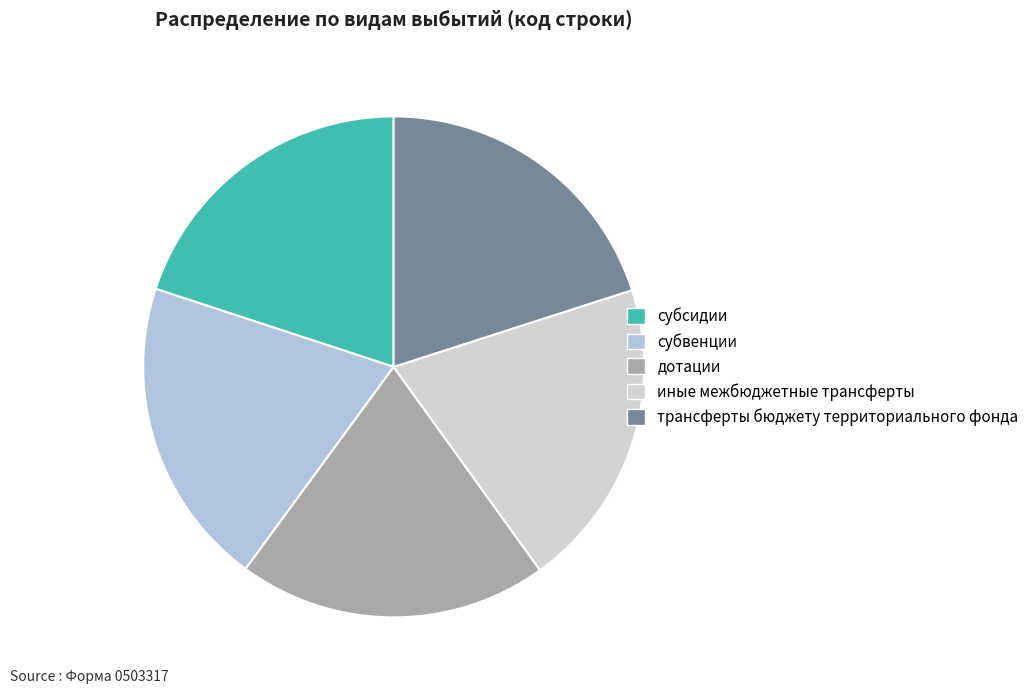

How many segments does this pie chart have?

5